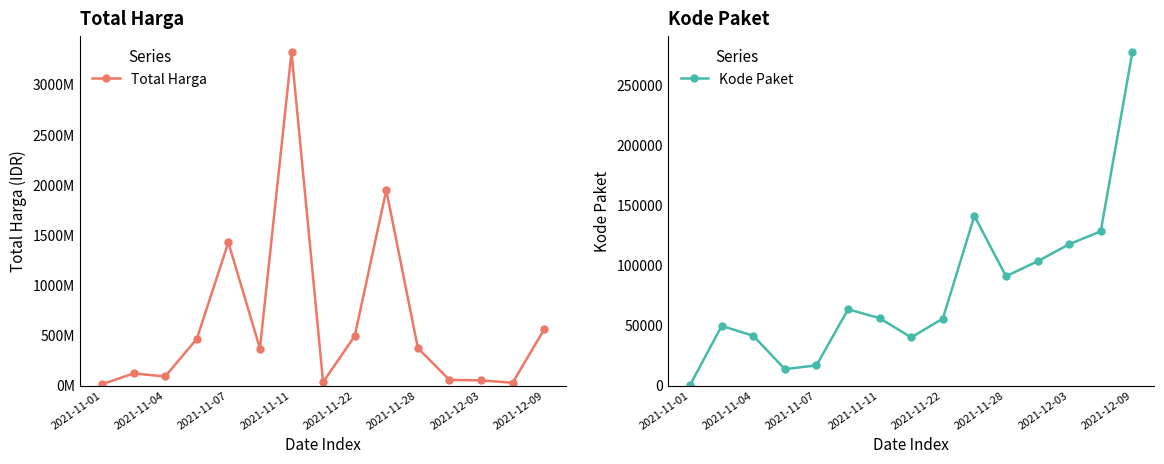

In Kode Paket, how many points are higher than both neighbors (excluding endpoints)?

3